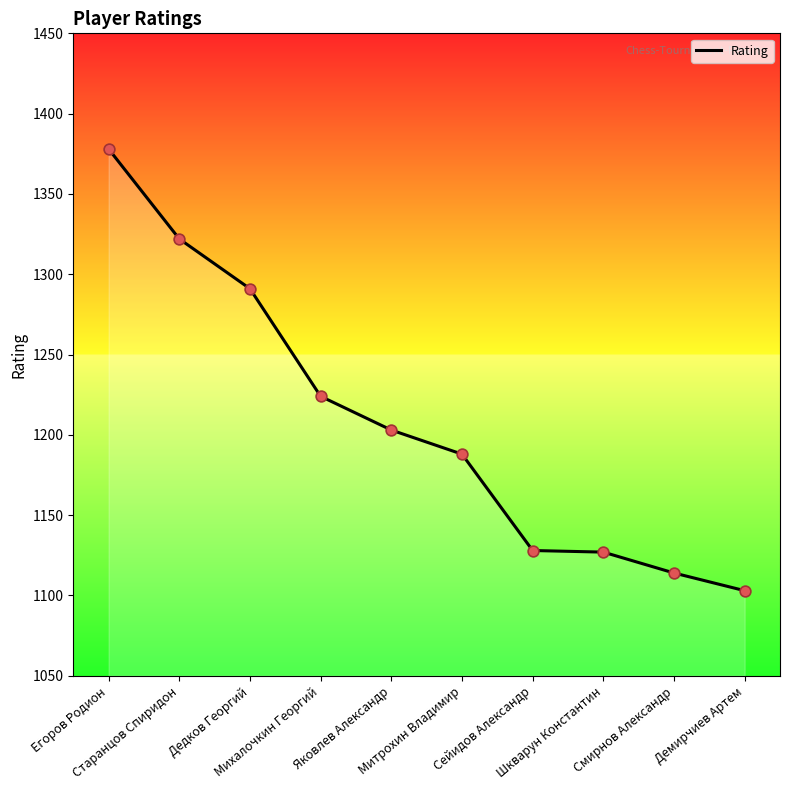

What is the ratio of the value at Старанцов Спиридон to the value at Сейидов Александр?

1.2